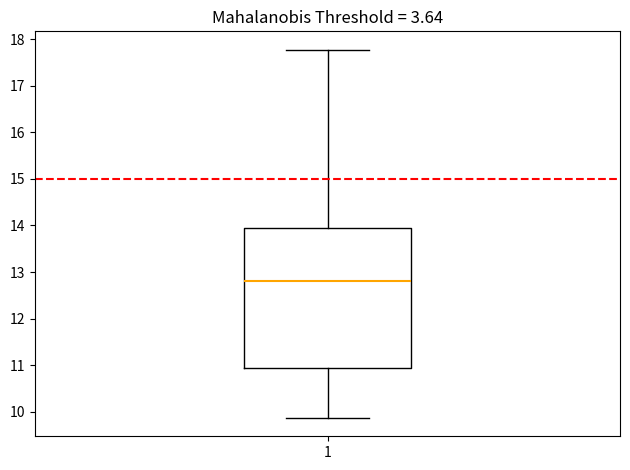

Where is the lower edge of the box at x = 1 on the y-axis? The values are not printed on the chart, so give them approximately, as read against the axis.

10.9